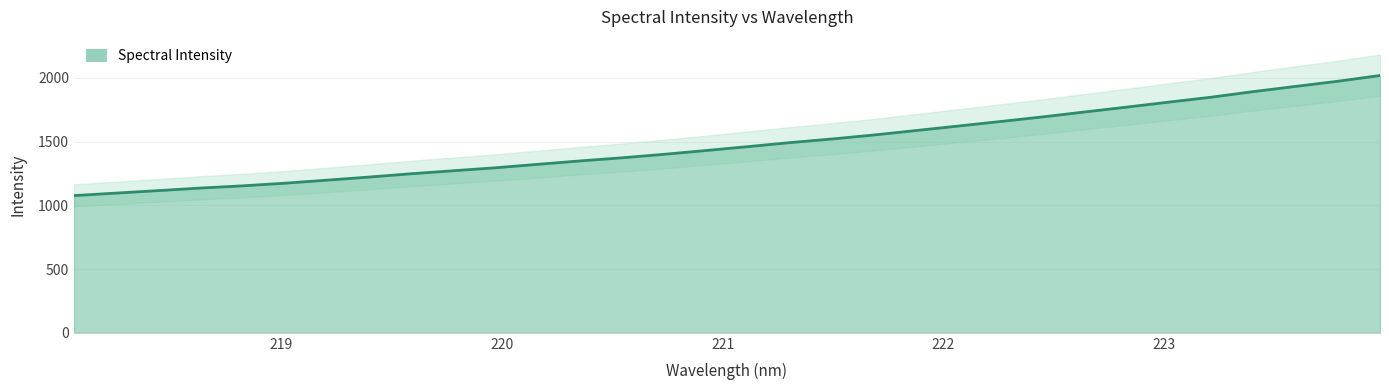

True or false: the data has more than 1 interior local peaks.

False